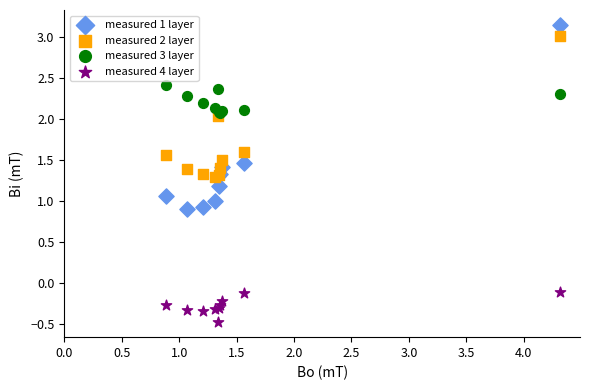

Which series reaches the minimum Y coordinate?

measured 4 layer